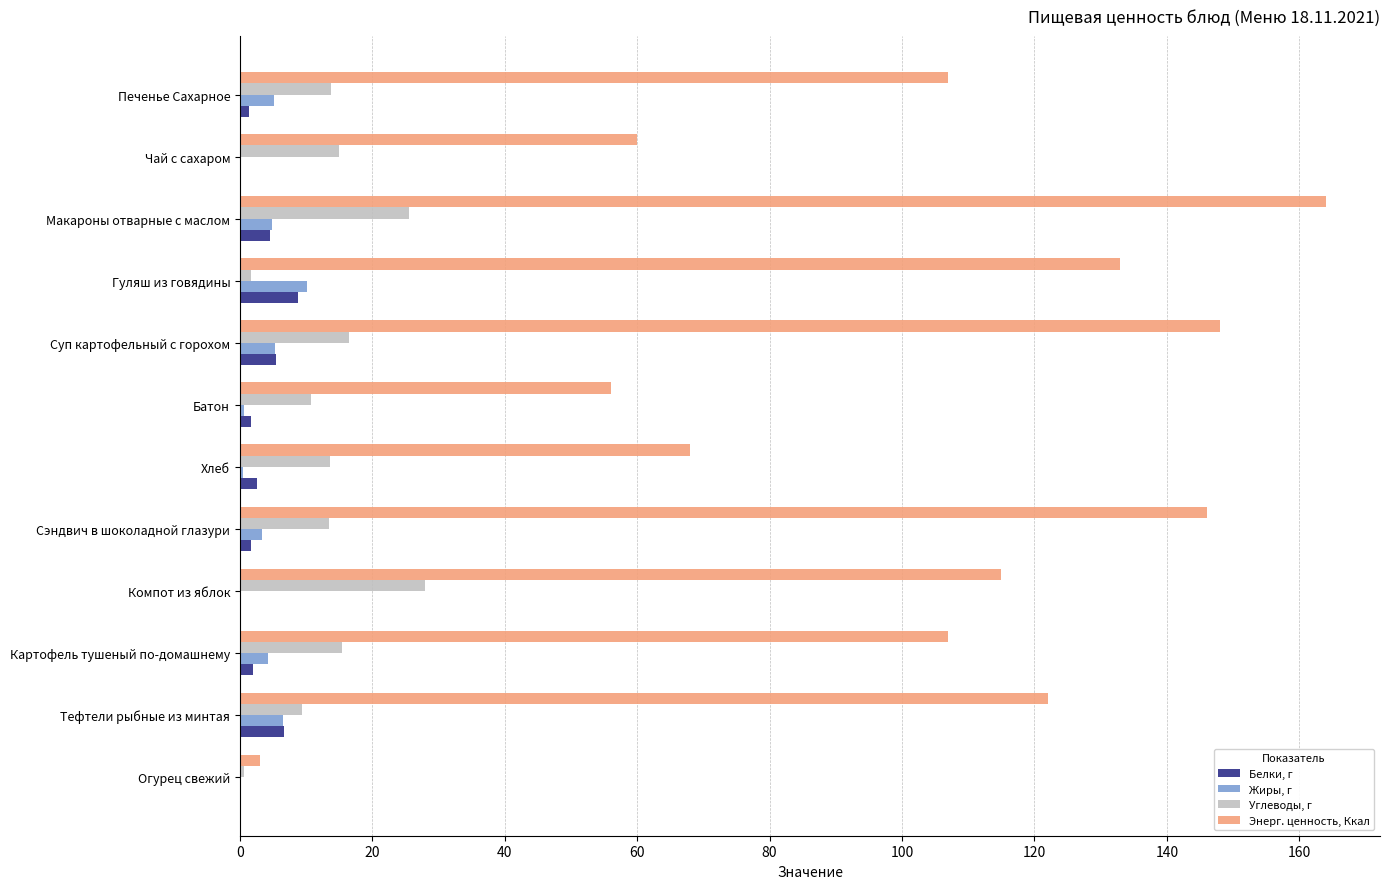

Between Компот из яблок and Хлеб, which series saw the biggest shift?

Энерг. ценность, Ккал